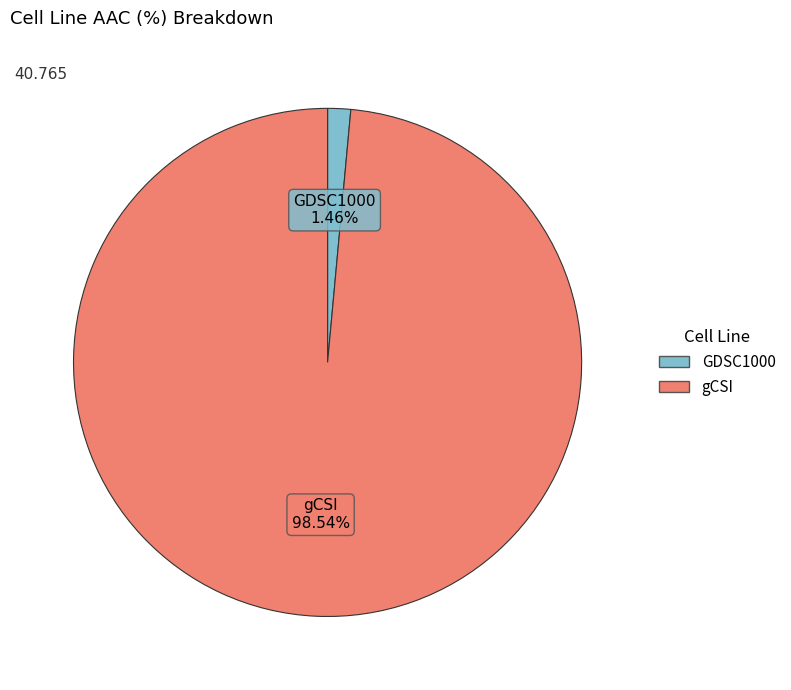

What percentage is NOT represented by GDSC1000?

98.5%